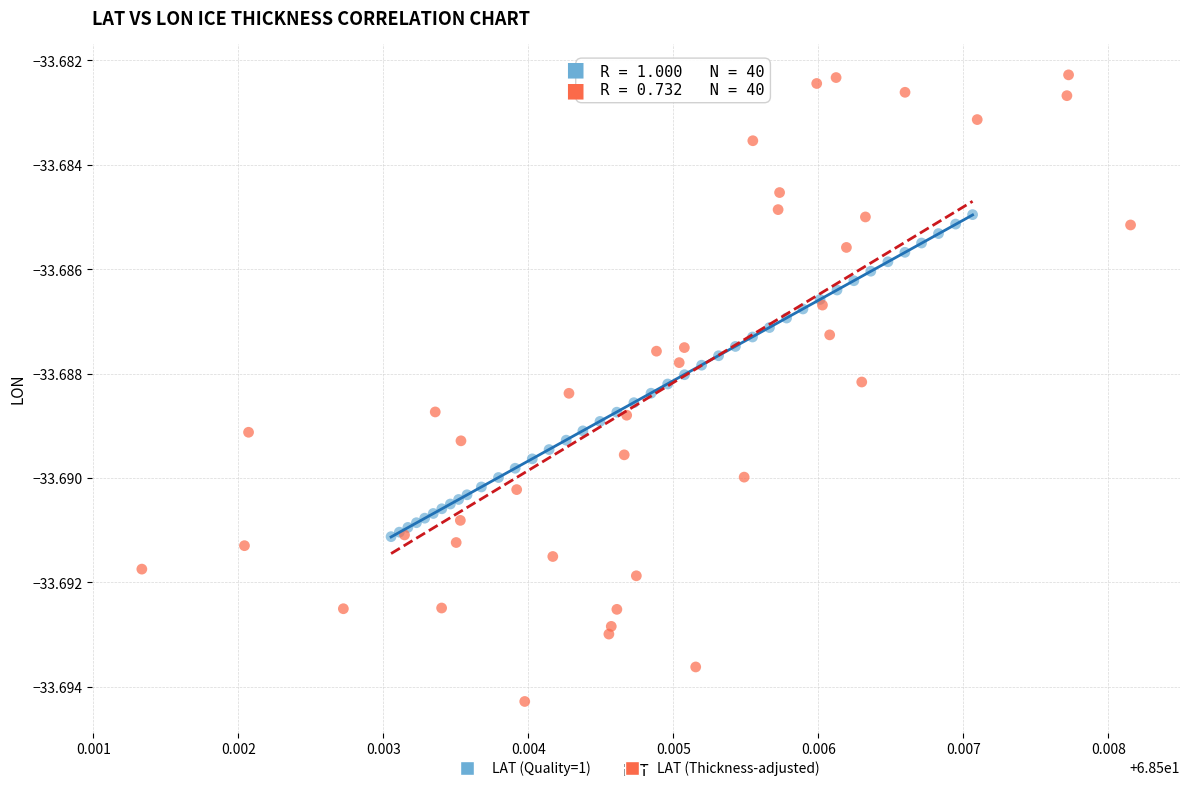

Which series has the widest spread of Y values?

LAT (Thickness-adjusted)